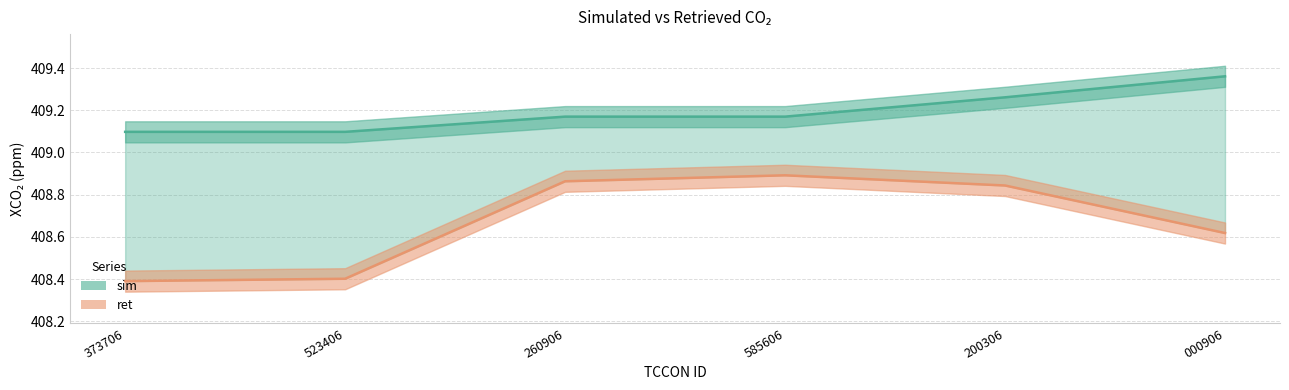

At 200306, list the series in order from largest to smallest.

sim, ret